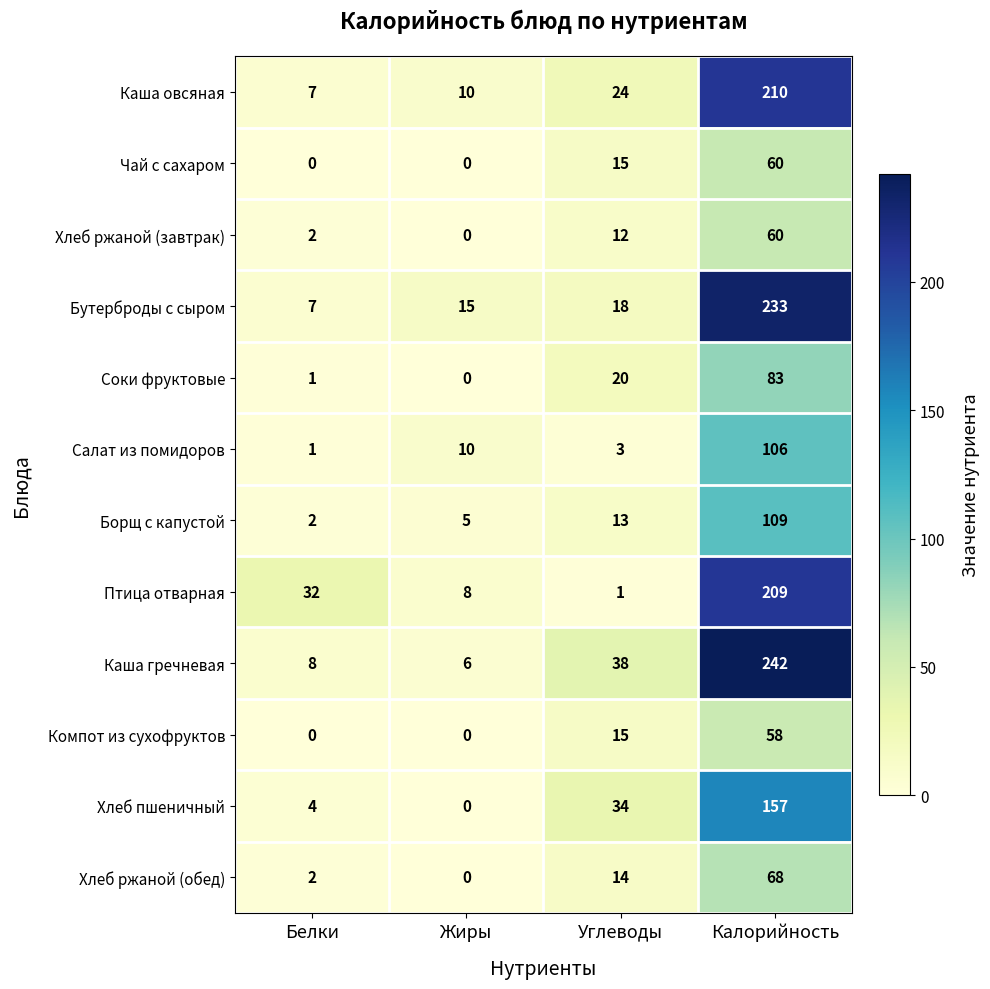

Count the number of categories in the chart.

4